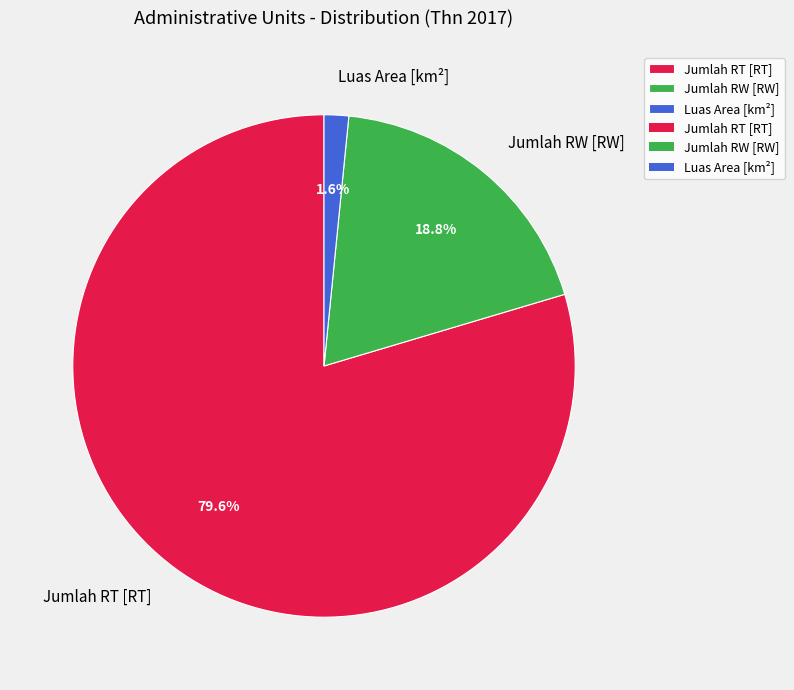

How many slices are in this pie chart?

3